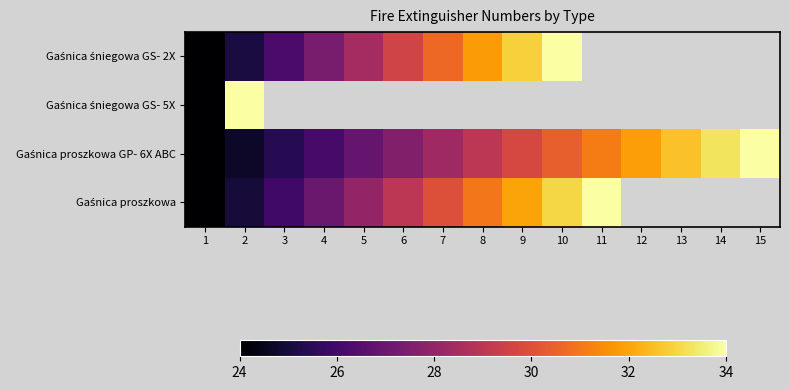

At which label does Gaśnica proszkowa reach its peak?

11